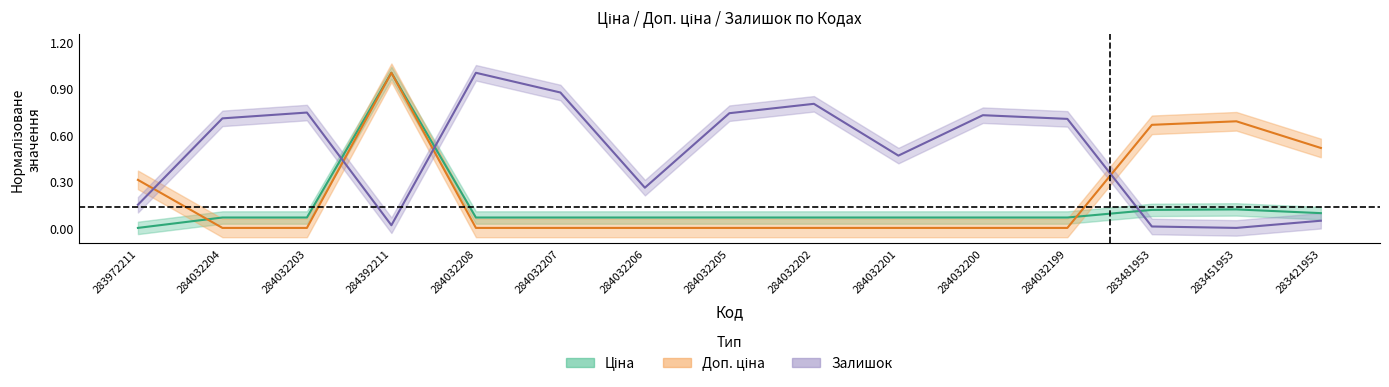

Rank the categories by Доп. ціна value from lowest to highest.

284032204, 284032203, 284032208, 284032207, 284032206, 284032205, 284032202, 284032201, 284032200, 284032199, 283972211, 283421953, 283481953, 283451953, 284392211